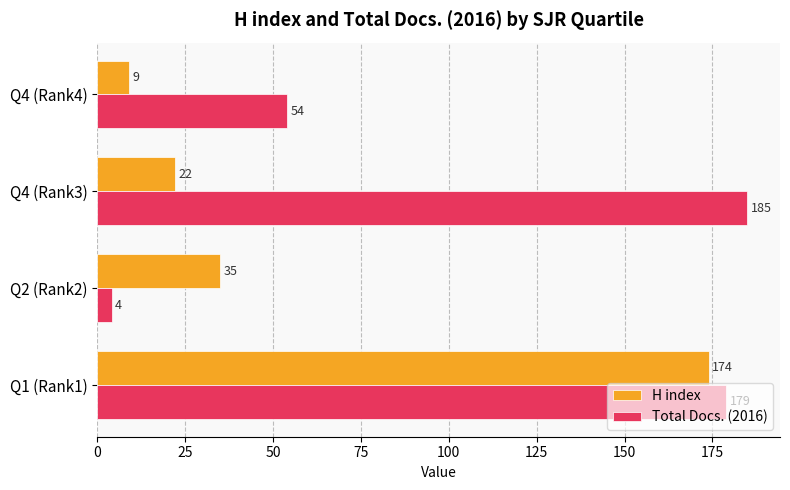

True or false: Total Docs. (2016) has a value of 83 at Q4 (Rank4).

False